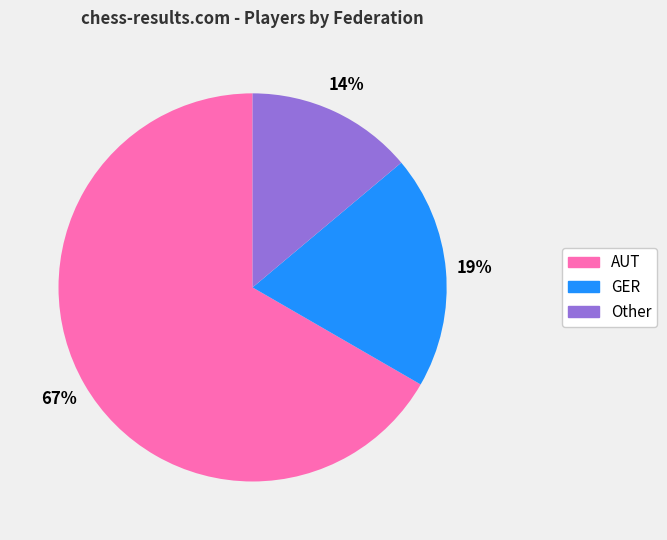

What is the ratio of the value at GER to the value at Other?

1.4